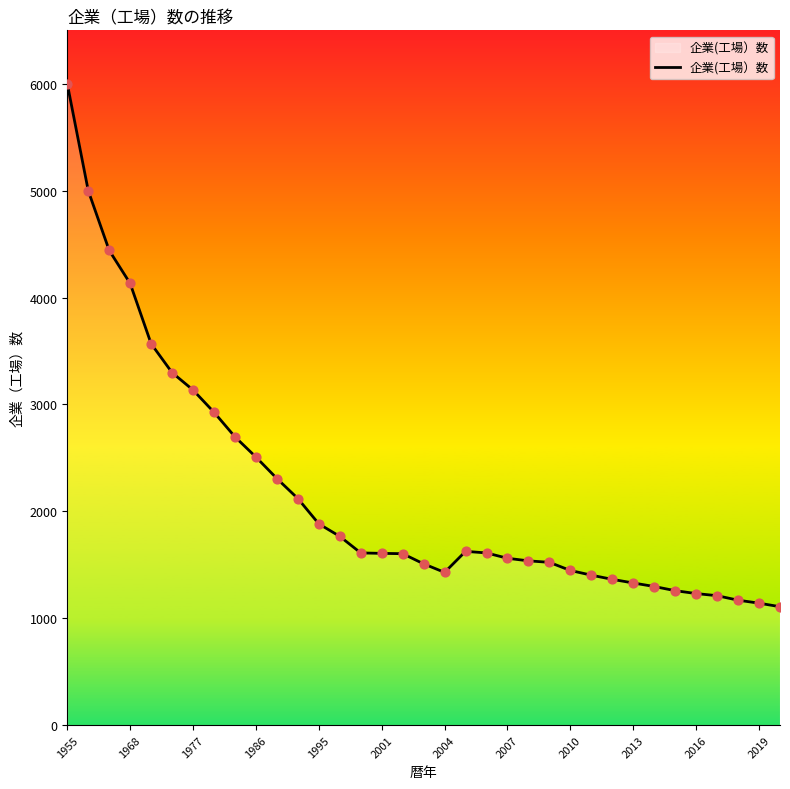

What is the maximum value shown in the chart?

6000